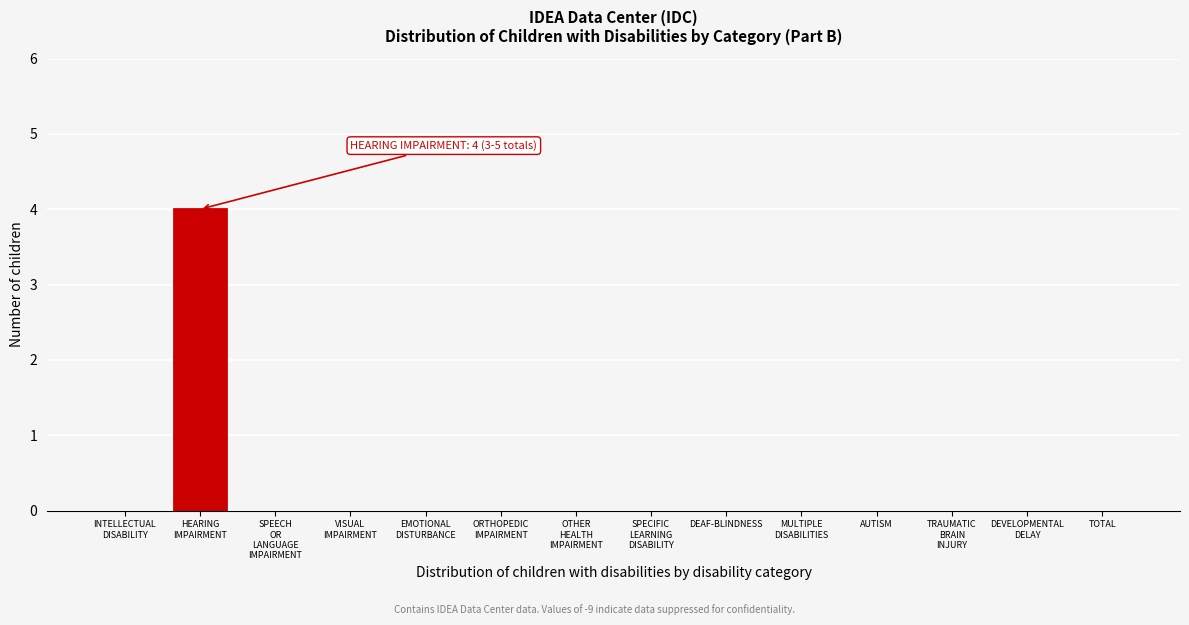

What is the maximum value shown in the chart?

4